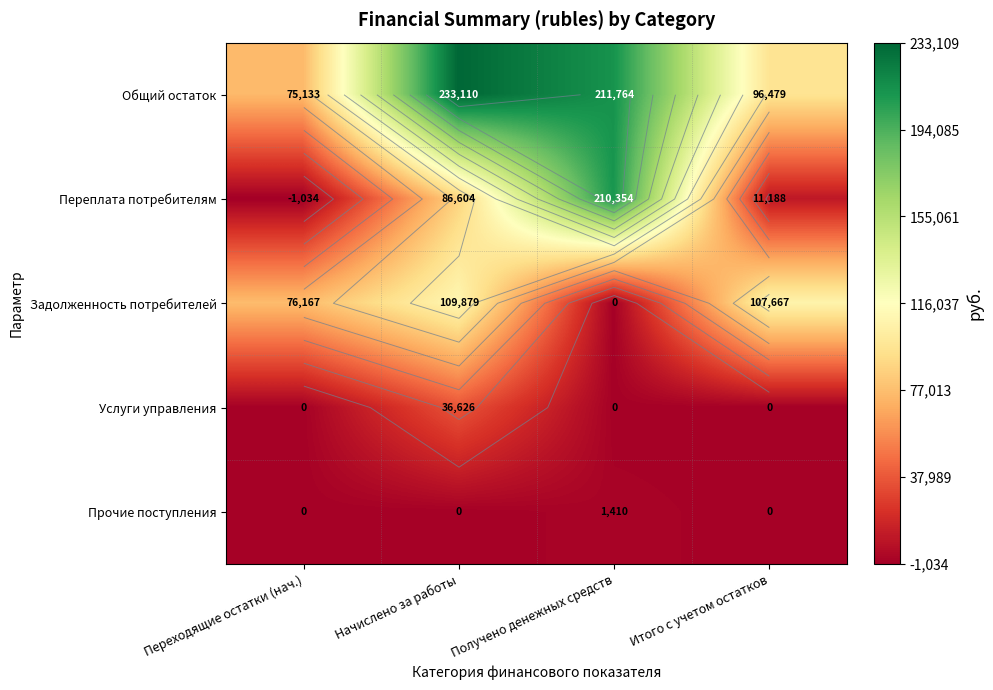

Is the value of Прочие поступления at Получено денежных средств greater than the value of Задолженность потребителей at Перeходящие остатки (нач.)?

No